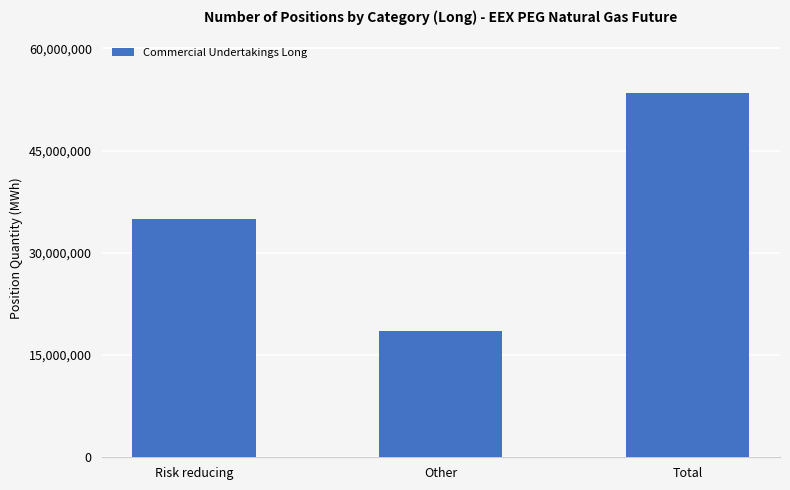

Reading left to right, list all the values displayed in this chart.

34916834	18553976	53470810